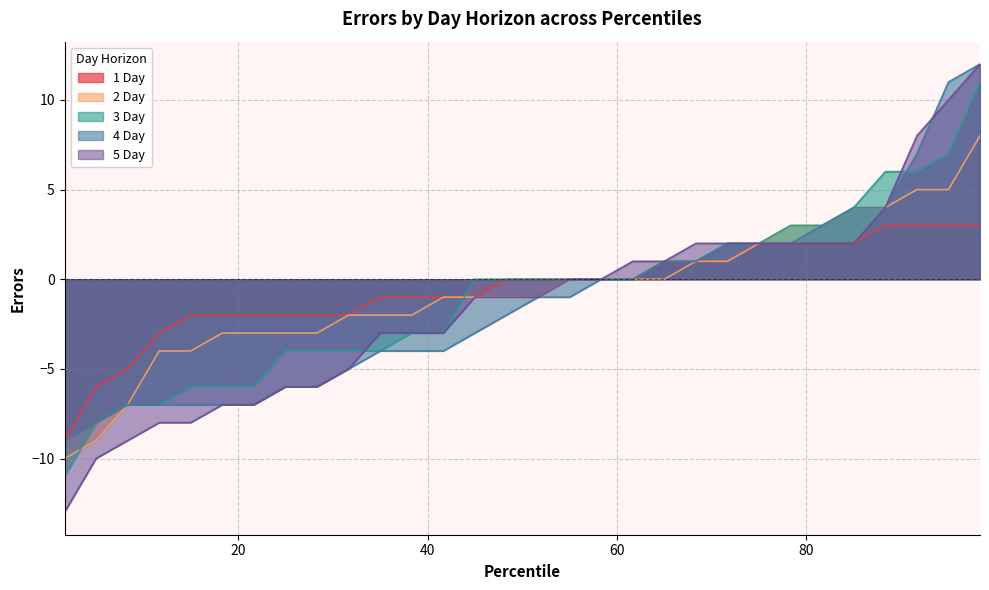

Is it true that 2 Day equals -4 at 5?

True